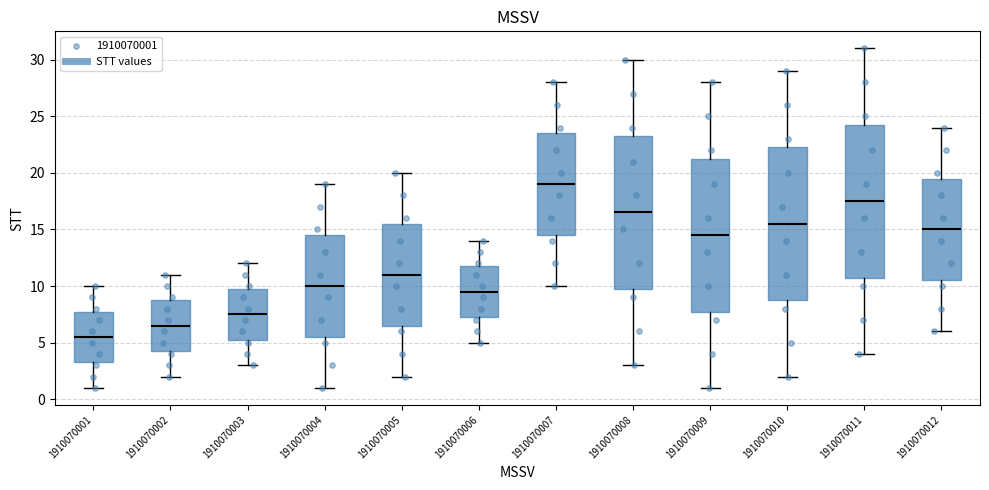

Reading left to right, read every box against the y-axis: the position of its median line, the range the box covers, and the ends of its whiskers. The values are not printed on the chart, so give them approximately, as read against the axis.

1910070001: median 5.5, box 3.5 to 8.0, whiskers 1.0 to 10.0
1910070002: median 6.5, box 4.5 to 9.0, whiskers 2.0 to 11.0
1910070003: median 7.5, box 5.5 to 10.0, whiskers 3.0 to 12.0
1910070004: median 10.0, box 5.5 to 14.5, whiskers 1.0 to 19.0
1910070005: median 11.0, box 6.5 to 15.5, whiskers 2.0 to 20.0
1910070006: median 9.5, box 7.5 to 12.0, whiskers 5.0 to 14.0
1910070007: median 19.0, box 14.5 to 23.5, whiskers 10.0 to 28.0
1910070008: median 16.5, box 10.0 to 23.5, whiskers 3.0 to 30.0
1910070009: median 14.5, box 8.0 to 21.5, whiskers 1.0 to 28.0
1910070010: median 15.5, box 9.0 to 22.5, whiskers 2.0 to 29.0
1910070011: median 17.5, box 11.0 to 24.5, whiskers 4.0 to 31.0
1910070012: median 15.0, box 10.5 to 19.5, whiskers 6.0 to 24.0